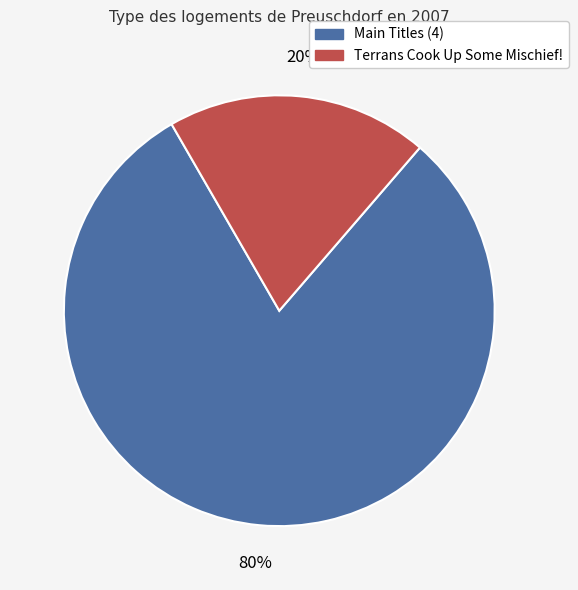

Is there a majority slice in this chart?

Yes